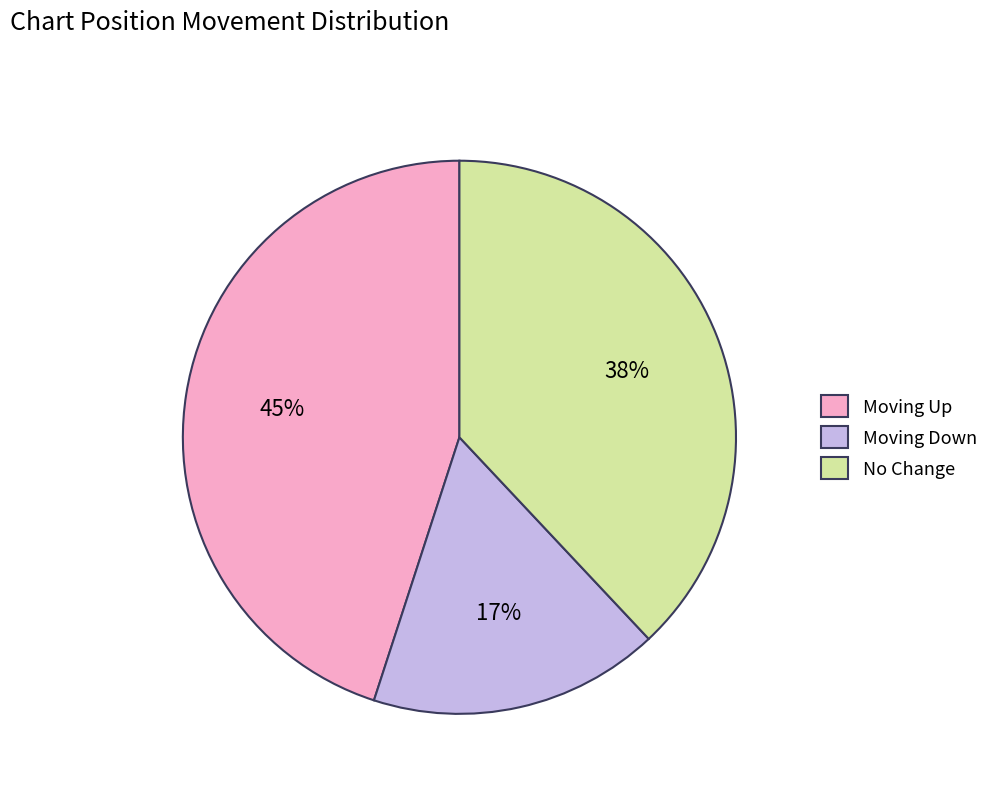

What is the largest slice in the pie chart?

Moving Up